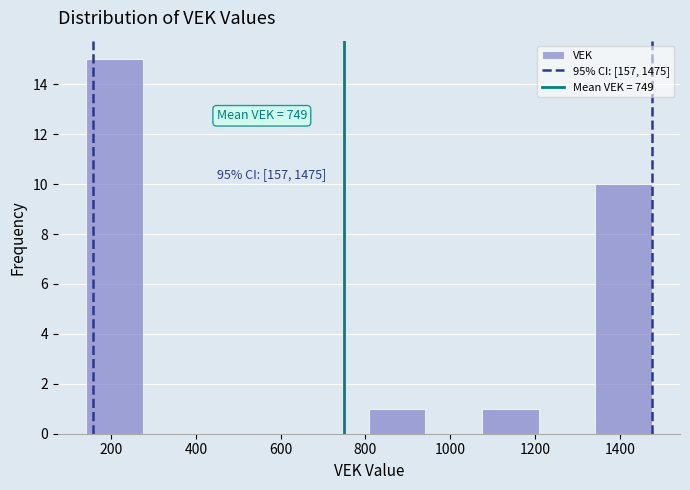

Over which range of the x-axis is the bar tallest?

140 to 280